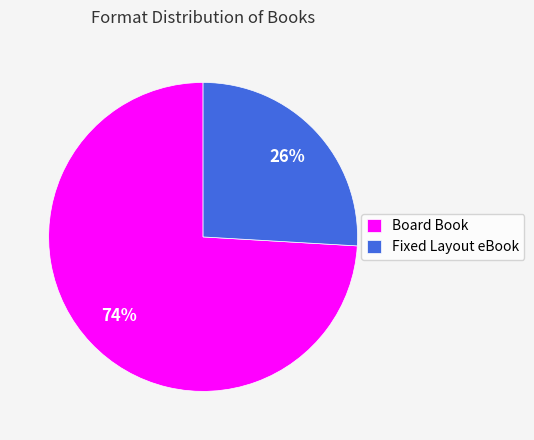

Do Board Book and Fixed Layout eBook together represent more than half of the pie?

Yes